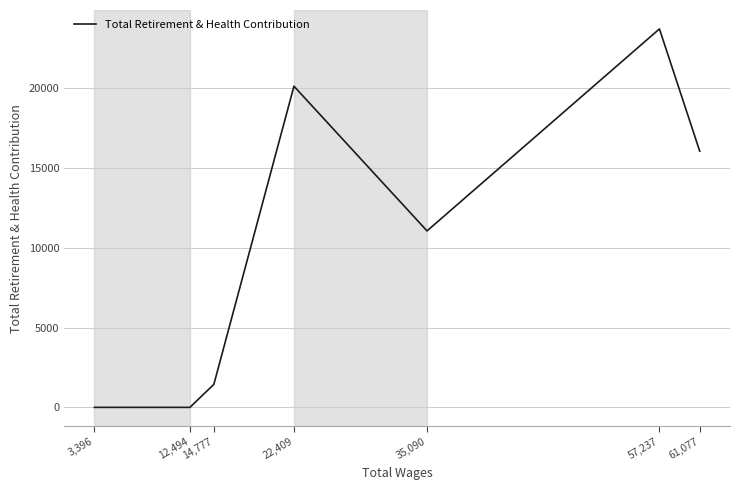

The value at 12,494 is 0. True or false?

True